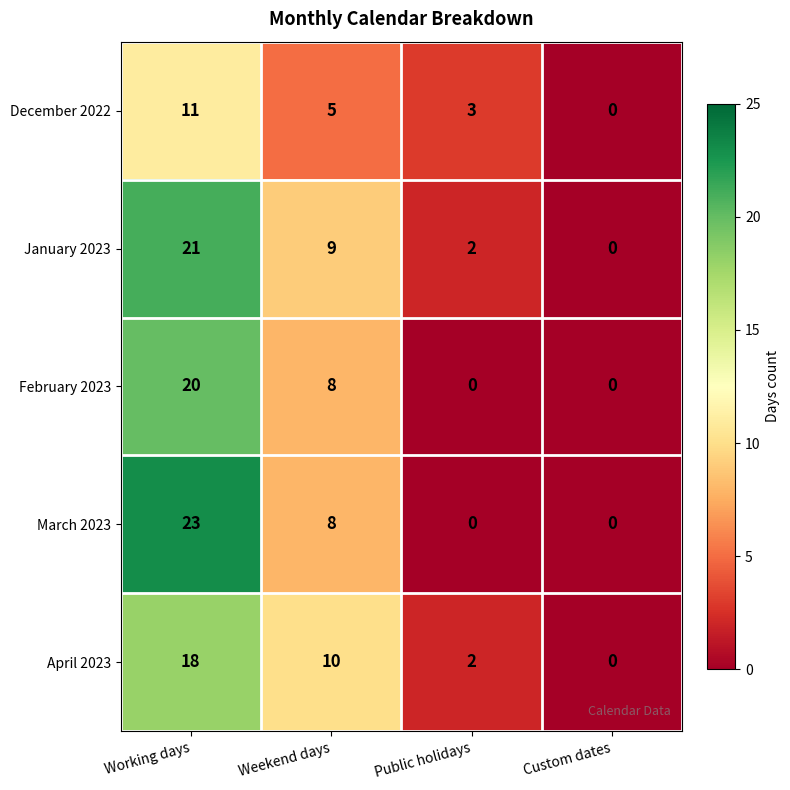

How many series are shown in this chart?

5